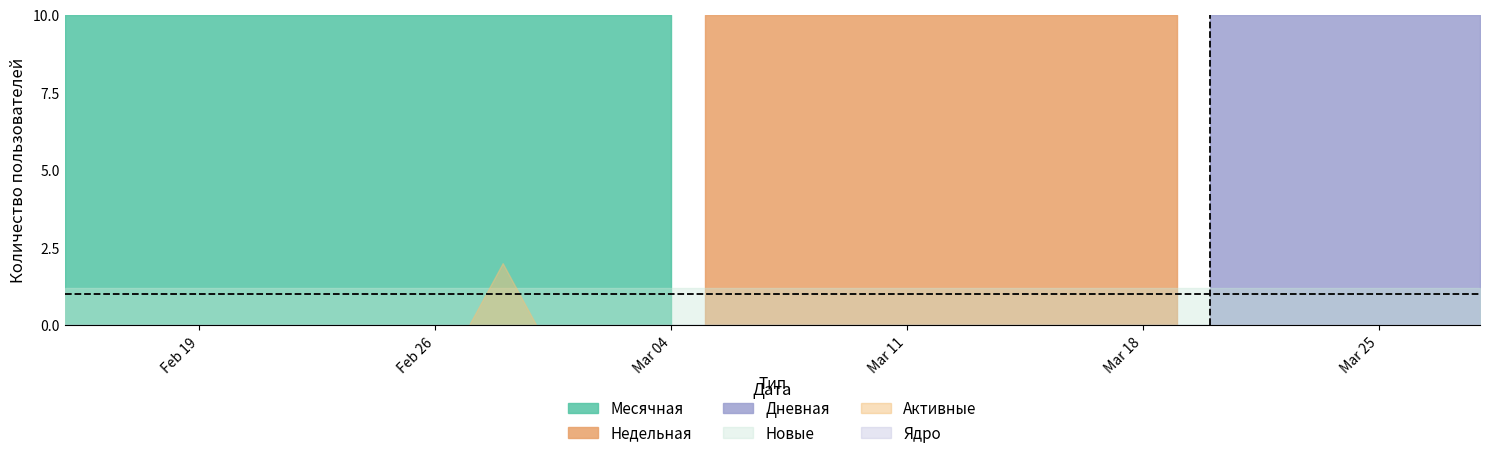

How many data points does each series have?

20